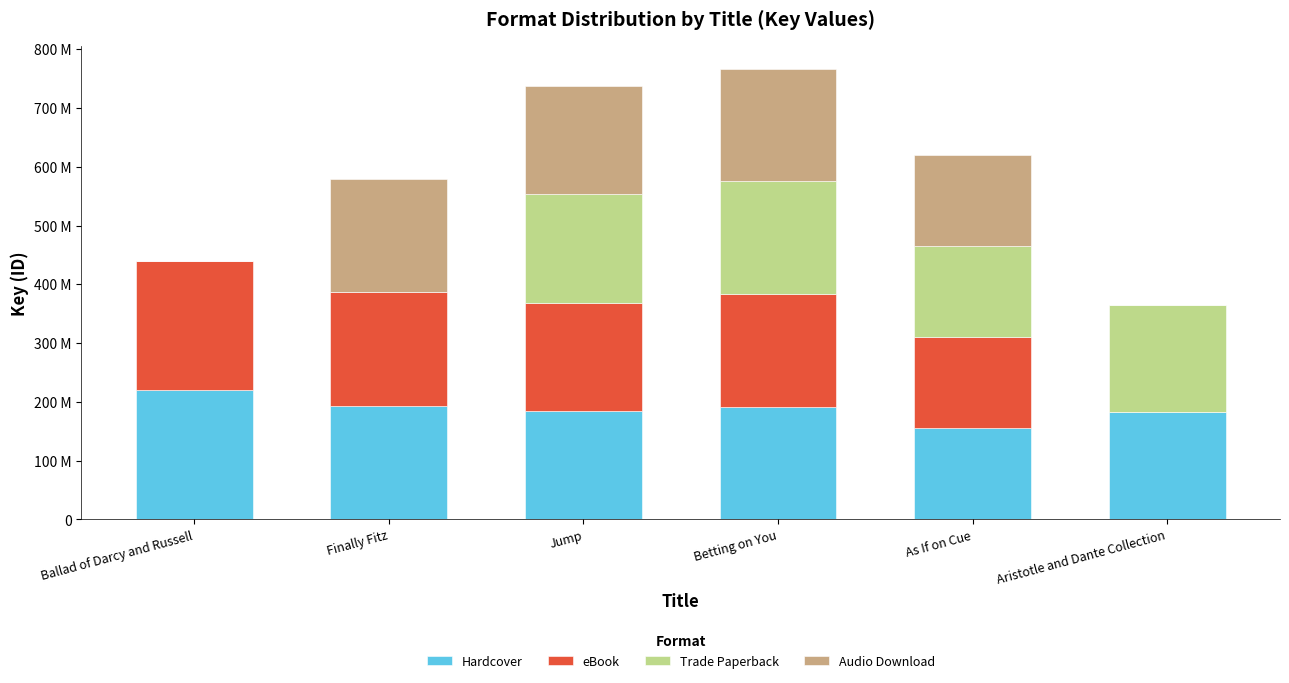

What is the difference between the Trade Paperback values at Betting on You and Jump?

7390909